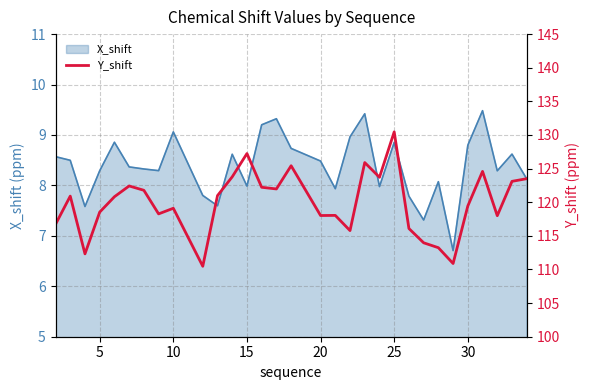

The X_shift series shows 4.2 at 20. True or false?

False